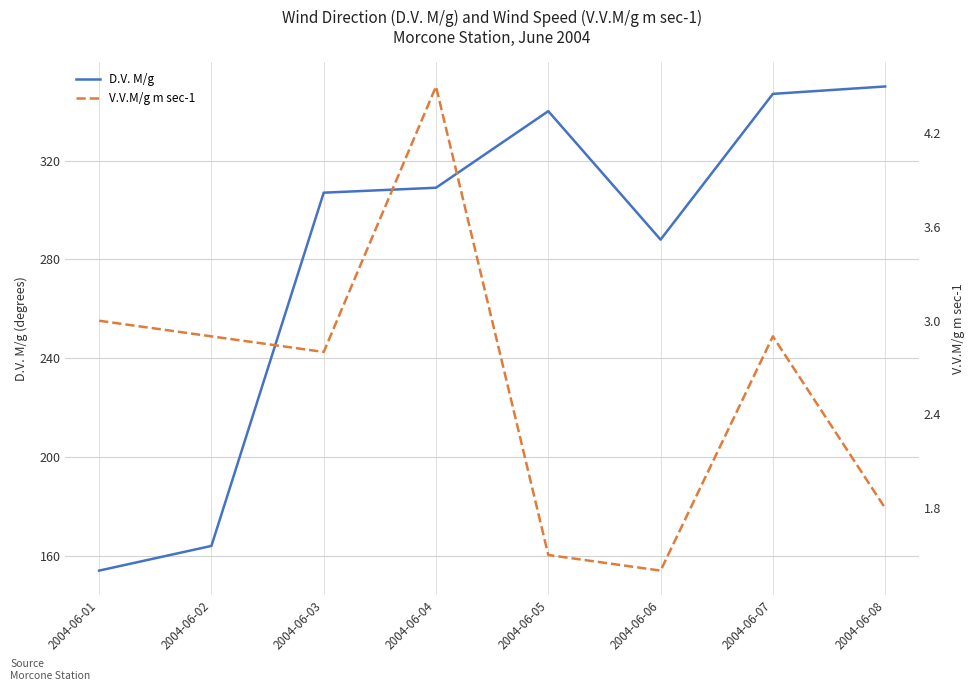

What is the difference between the V.V.M/g m sec-1 values at 2004-06-07 and 2004-06-04?

1.6